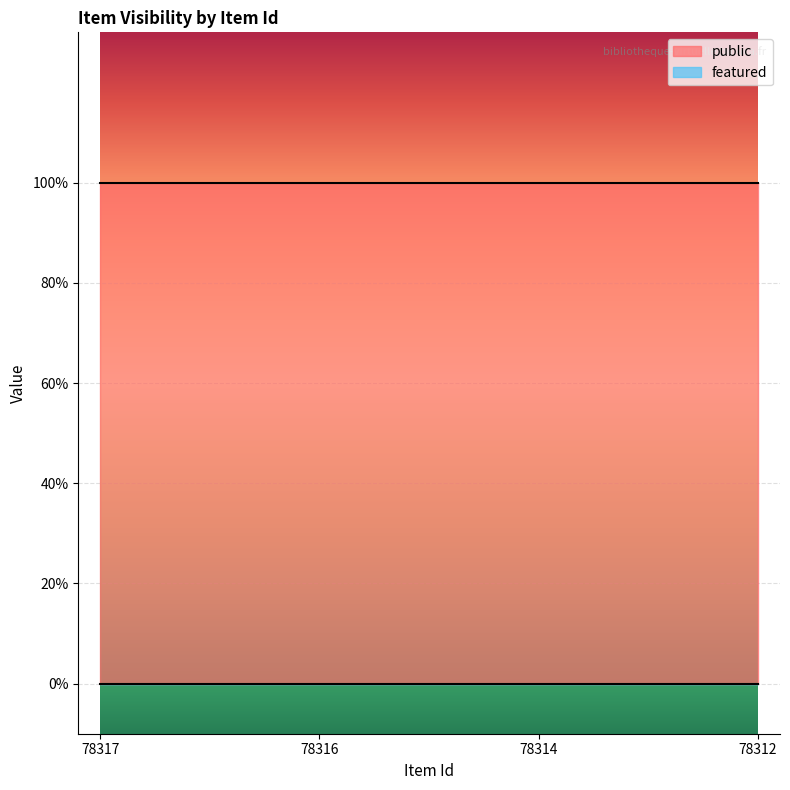

Is it true that featured equals 0 at 78317?

True